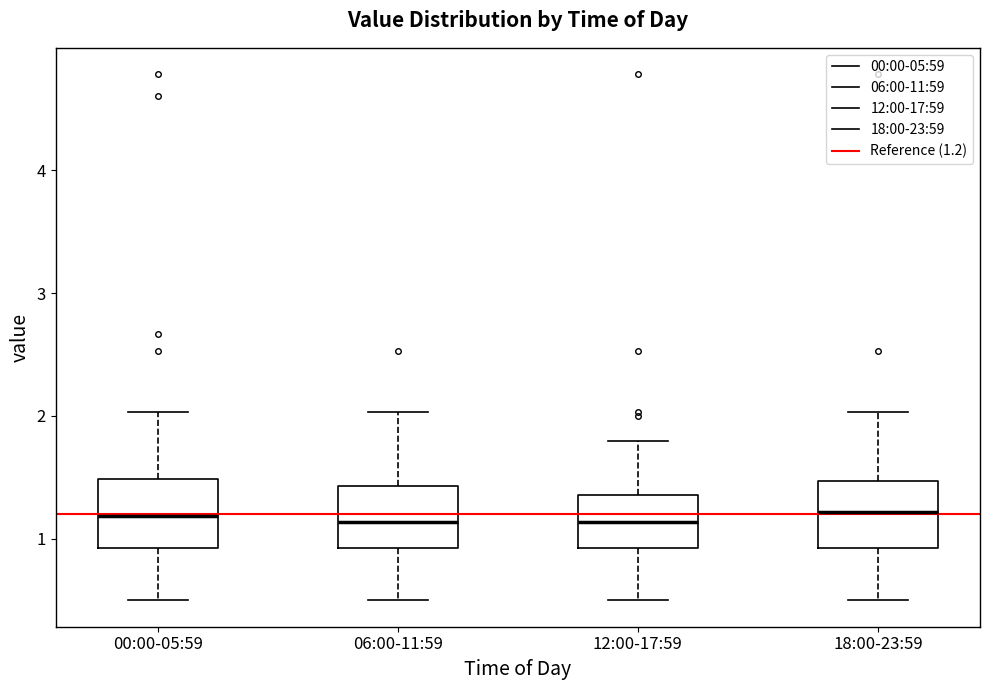

Reading left to right, read every box against the y-axis: the position of its median line, the range the box covers, and the ends of its whiskers. The values are not printed on the chart, so give them approximately, as read against the axis.

00:00-05:59: median 1.2, box 0.9 to 1.5, whiskers 0.5 to 2.0
06:00-11:59: median 1.1, box 0.9 to 1.4, whiskers 0.5 to 2.0
12:00-17:59: median 1.1, box 0.9 to 1.4, whiskers 0.5 to 1.8
18:00-23:59: median 1.2, box 0.9 to 1.5, whiskers 0.5 to 2.0